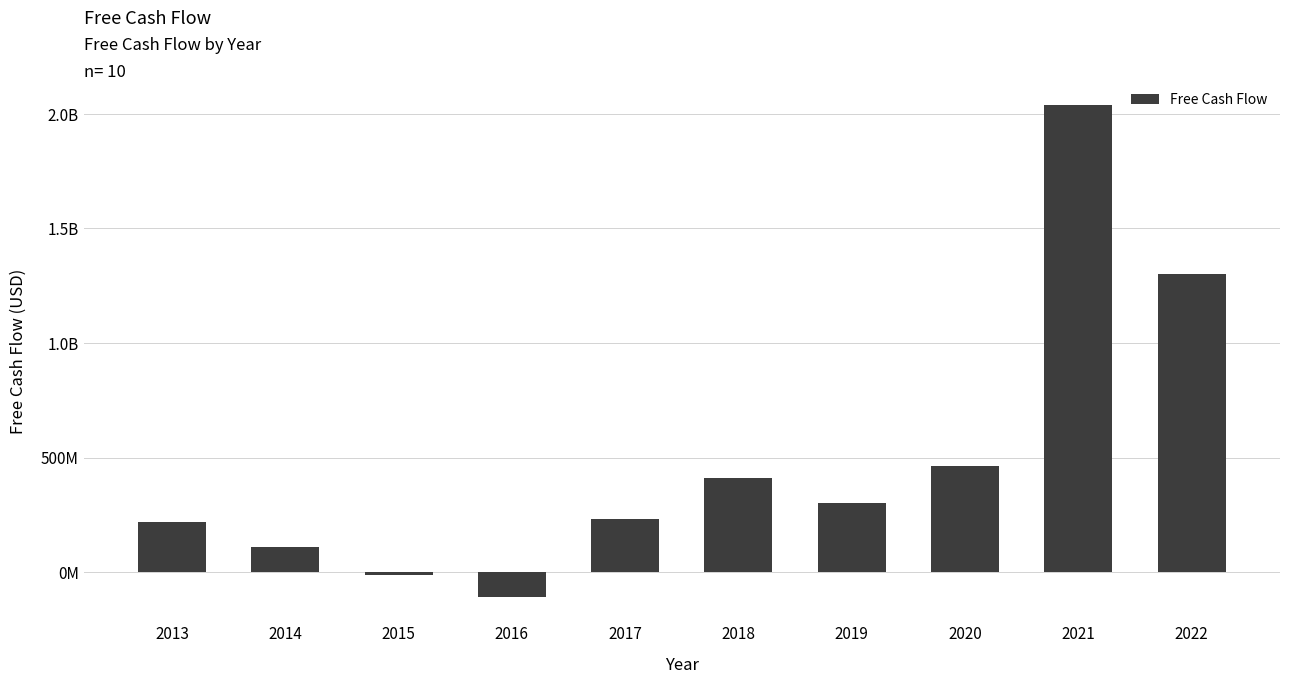

What is the difference between the values at 2019 and 2022?

997897000